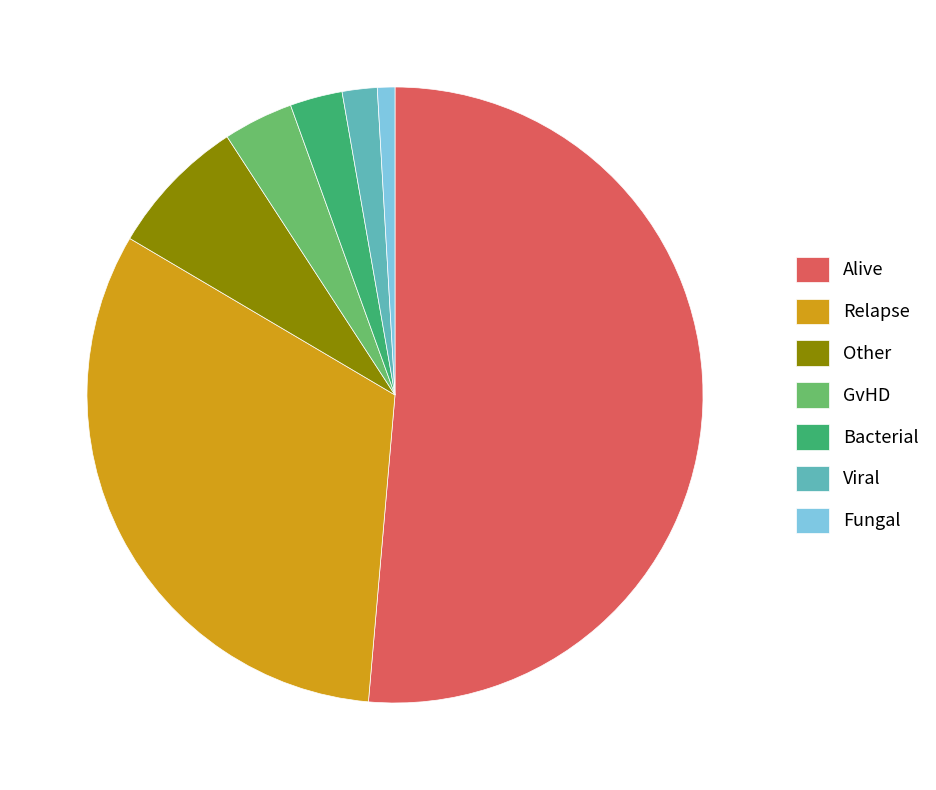

Which has a higher value, Other or Viral?

Other